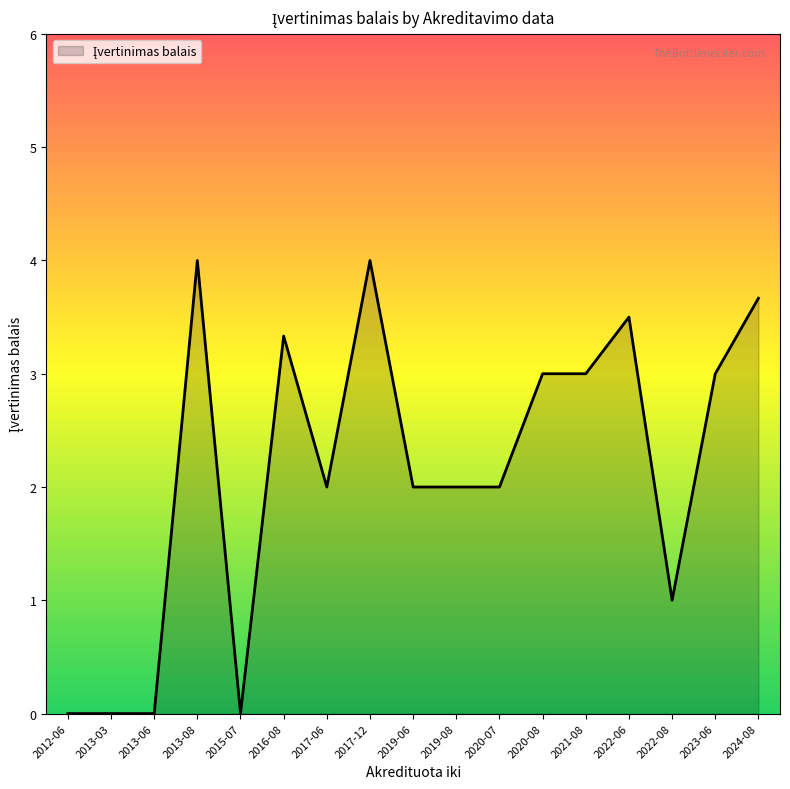

What is the maximum value shown in the chart?

4.0